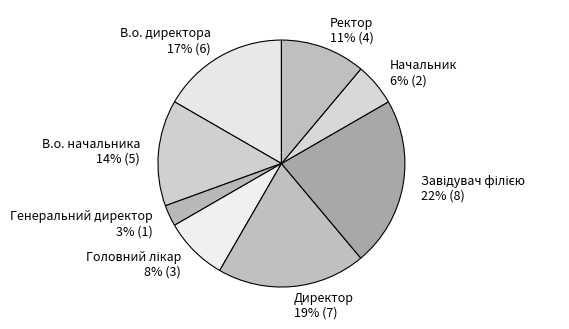

Approximately how many times larger is the value at Начальник compared to В.о. начальника?

0.4